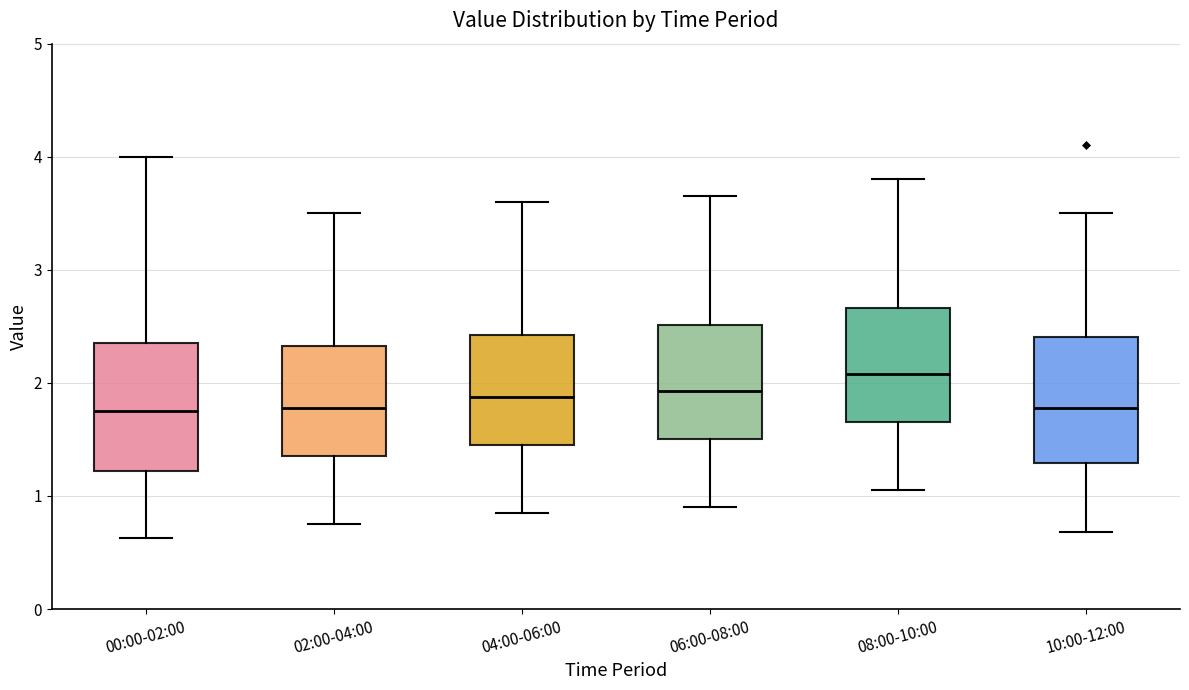

Reading left to right, transcribe this box plot: for each box, give where its median line is, the range the box spans, and where its two whiskers end, as read against the y-axis. The values are not printed on the chart, so give them approximately, as read against the axis.

00:00-02:00: median 1.8, box 1.2 to 2.4, whiskers 0.6 to 4.0
02:00-04:00: median 1.8, box 1.4 to 2.3, whiskers 0.8 to 3.5
04:00-06:00: median 1.9, box 1.5 to 2.4, whiskers 0.9 to 3.6
06:00-08:00: median 1.9, box 1.5 to 2.5, whiskers 0.9 to 3.7
08:00-10:00: median 2.1, box 1.7 to 2.7, whiskers 1.1 to 3.8
10:00-12:00: median 1.8, box 1.3 to 2.4, whiskers 0.7 to 3.5